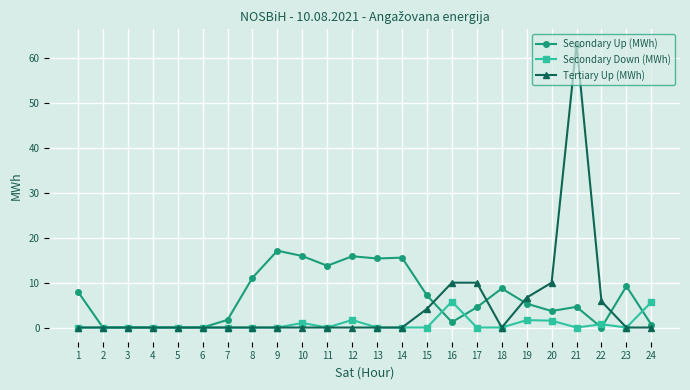

Is the value of Secondary Down (MWh) at 18 greater than the value of Secondary Up (MWh) at 7?

No